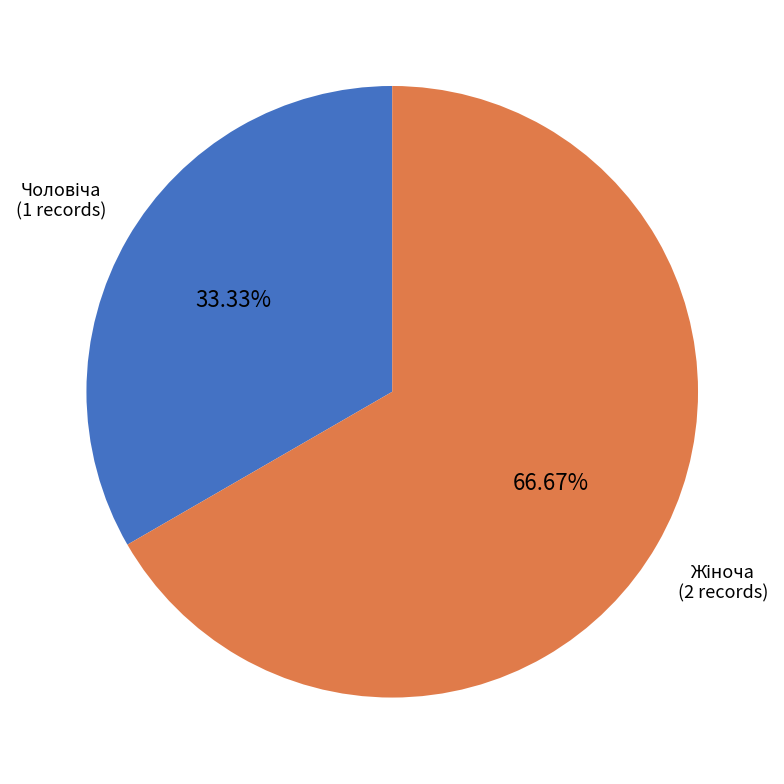

Is there any slice that represents more than half of the pie?

Yes